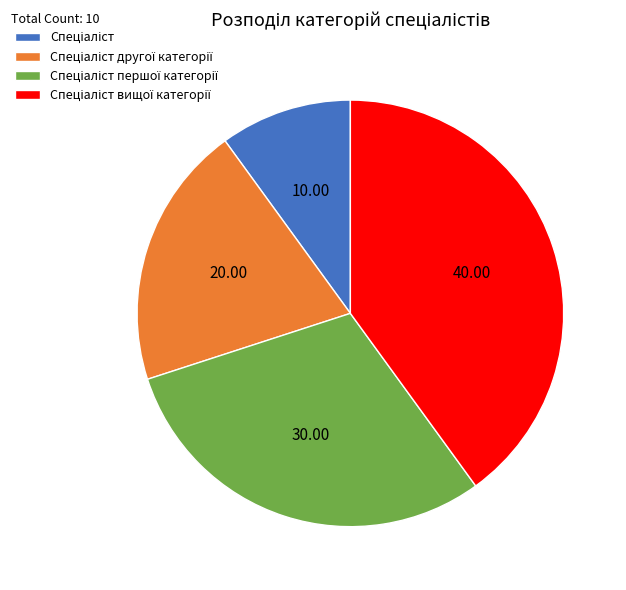

Count the number of slices in the pie.

4